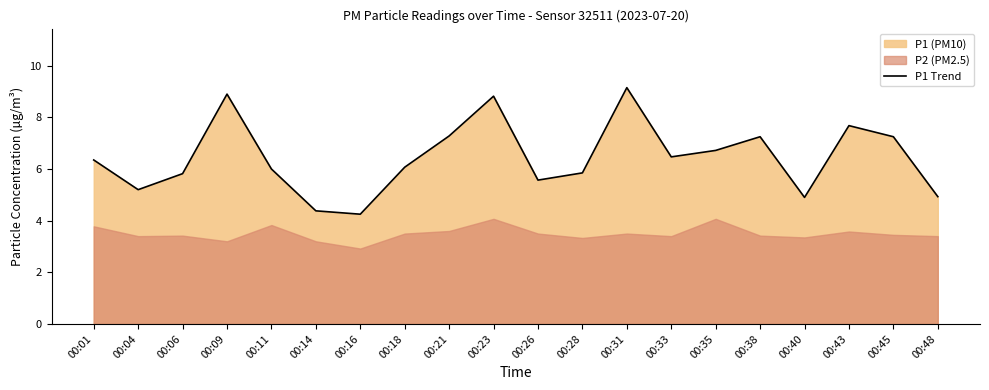

How many data points are above 6?

11